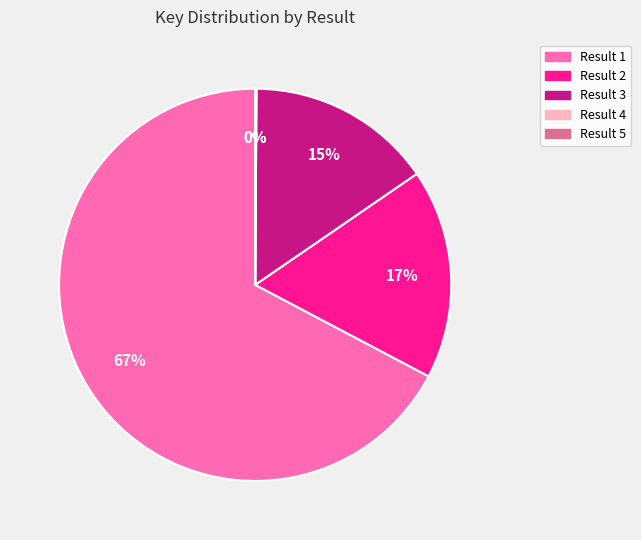

The Result 1 slice represents 82% of the pie. True or false?

False